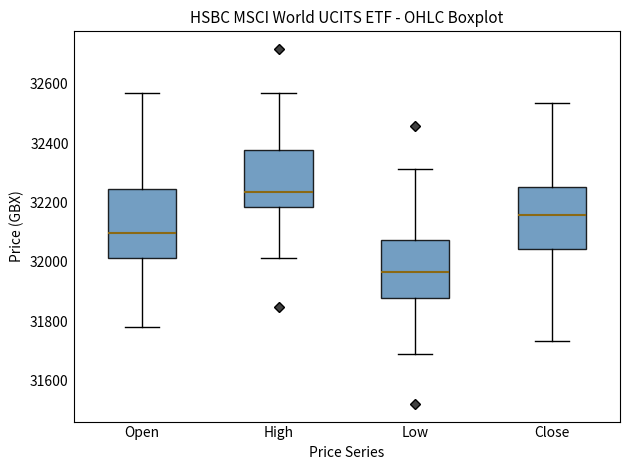

Reading left to right, transcribe this box plot: for each box, give where its median line is, the range the box spans, and where its two whiskers end, as read against the y-axis. The values are not printed on the chart, so give them approximately, as read against the axis.

Open: median 32100, box 32020 to 32240, whiskers 31780 to 32580
High: median 32240, box 32180 to 32380, whiskers 32020 to 32560
Low: median 31960, box 31880 to 32080, whiskers 31700 to 32320
Close: median 32160, box 32040 to 32260, whiskers 31740 to 32540